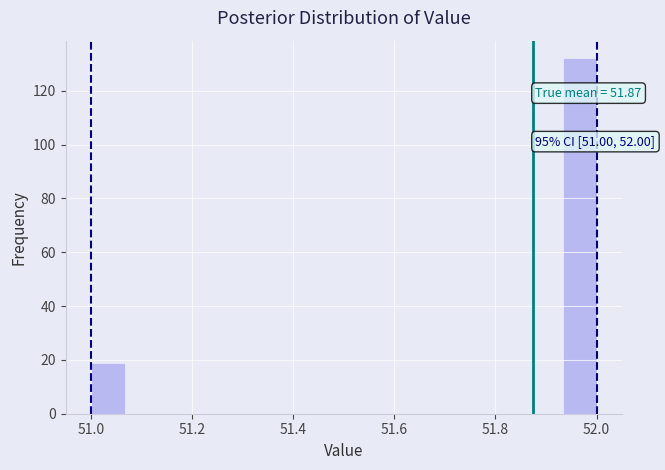

Around what value on the x-axis is the tallest bar? Give the approximate position of its centre, as read against the axis.

51.96